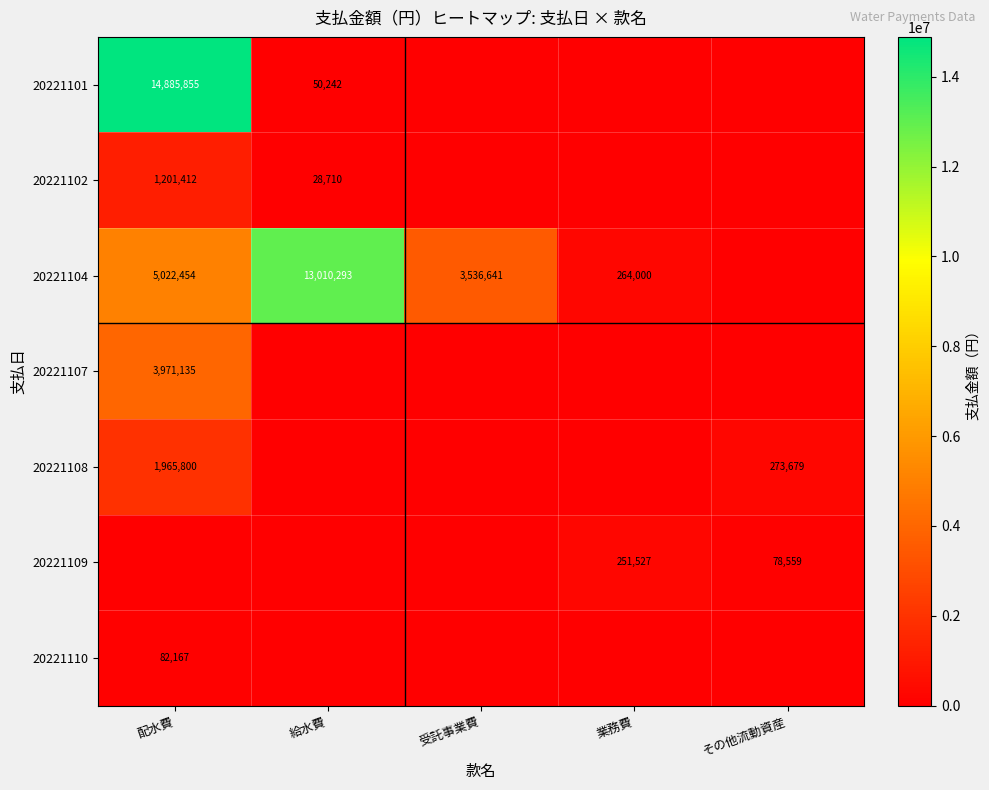

What is the sum of the 20221104 values at 給水費 and 受託事業費?

16546934